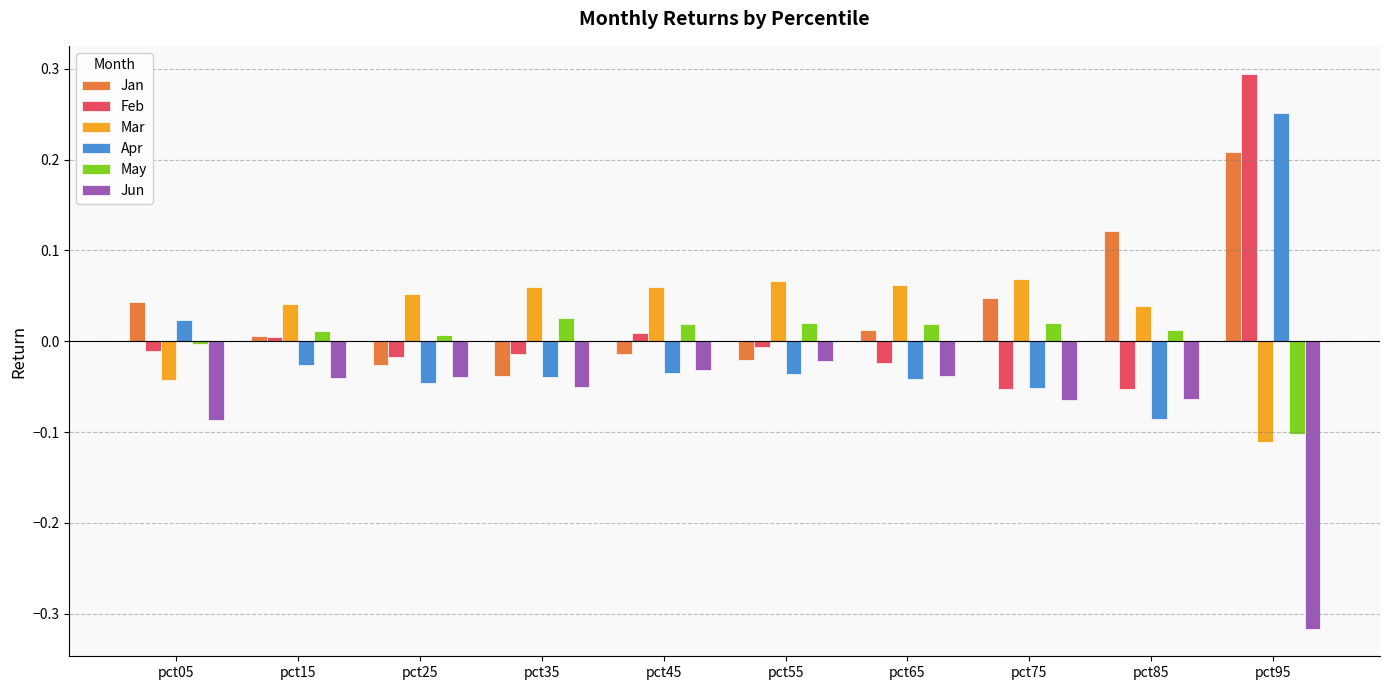

How many data points in Feb are above 0?

3